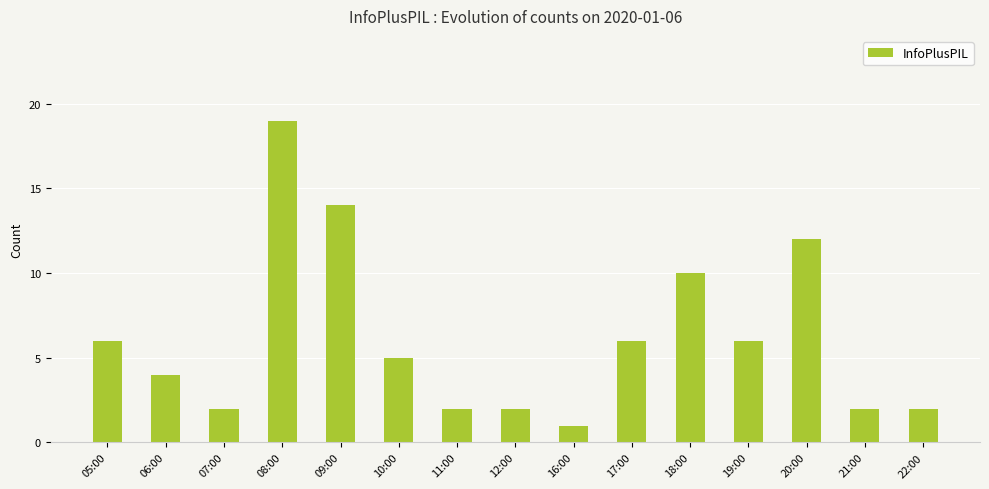

What is the sum of all values?

93